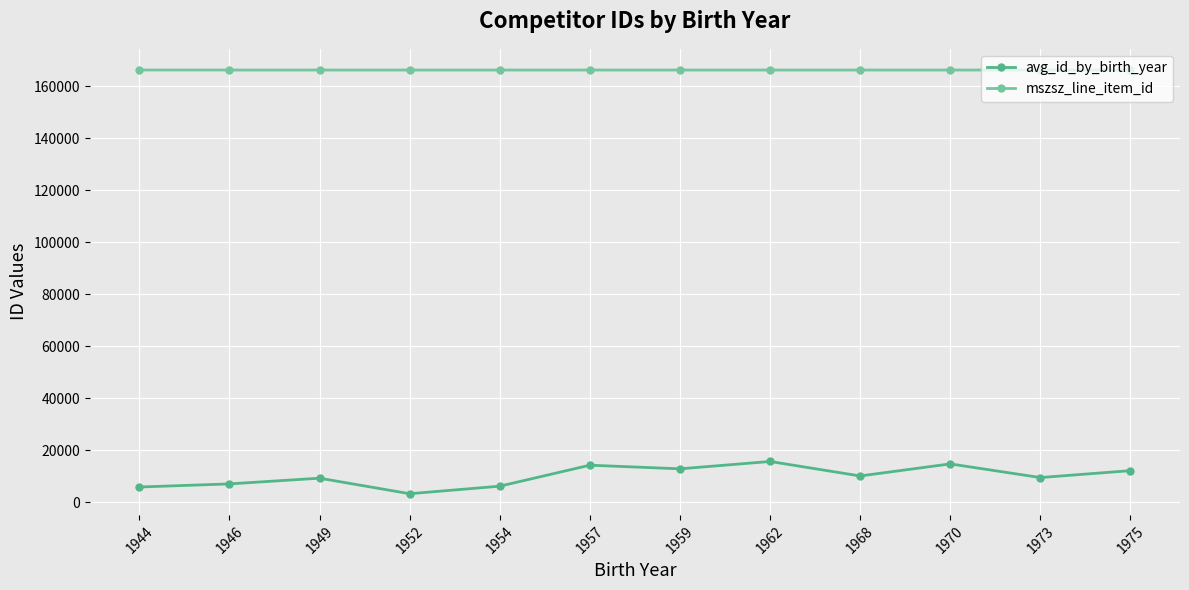

Does the chart have visible grid lines?

Yes